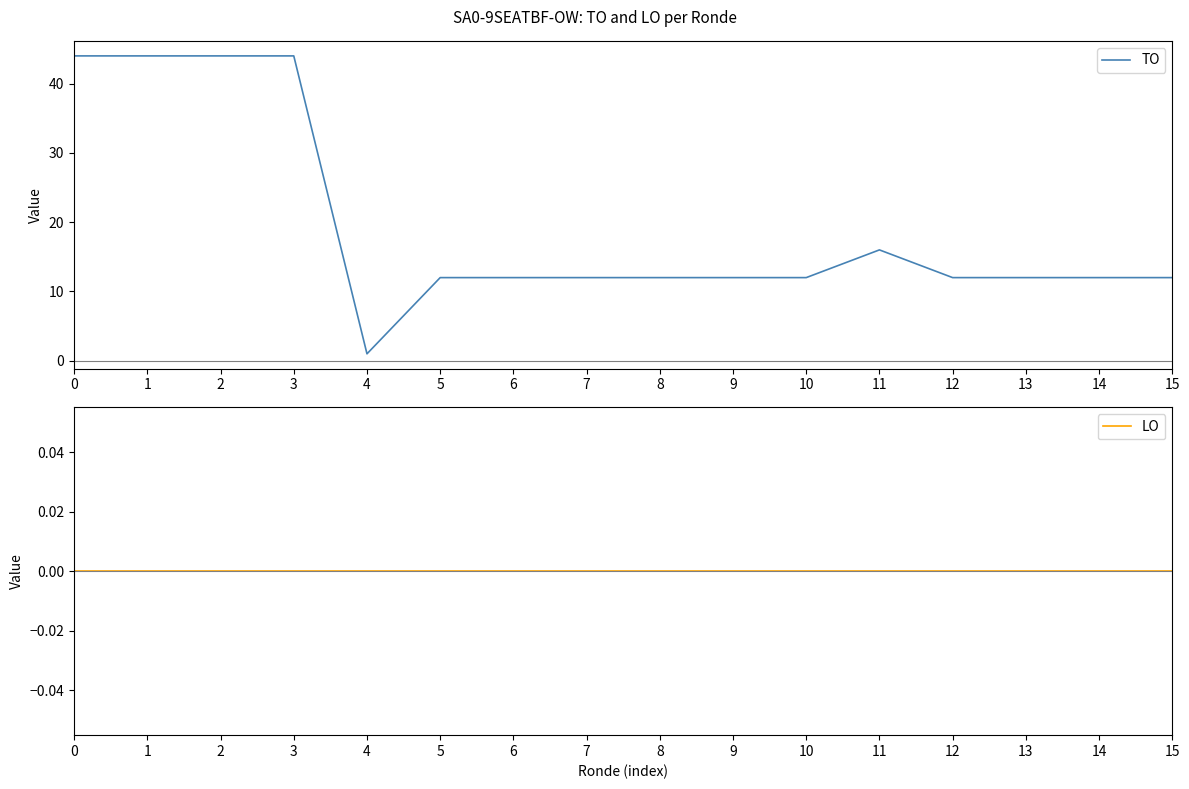

True or false: TO has more than 1 points higher than both neighbors.

False